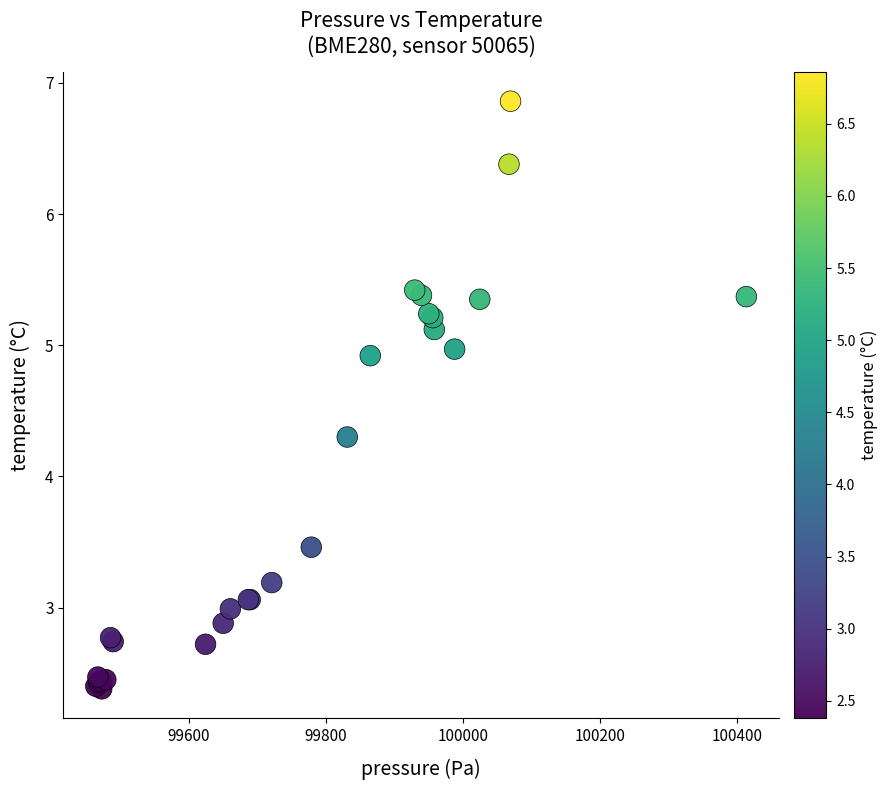

What Y value in the scatter plot is closest to 4?

4.3